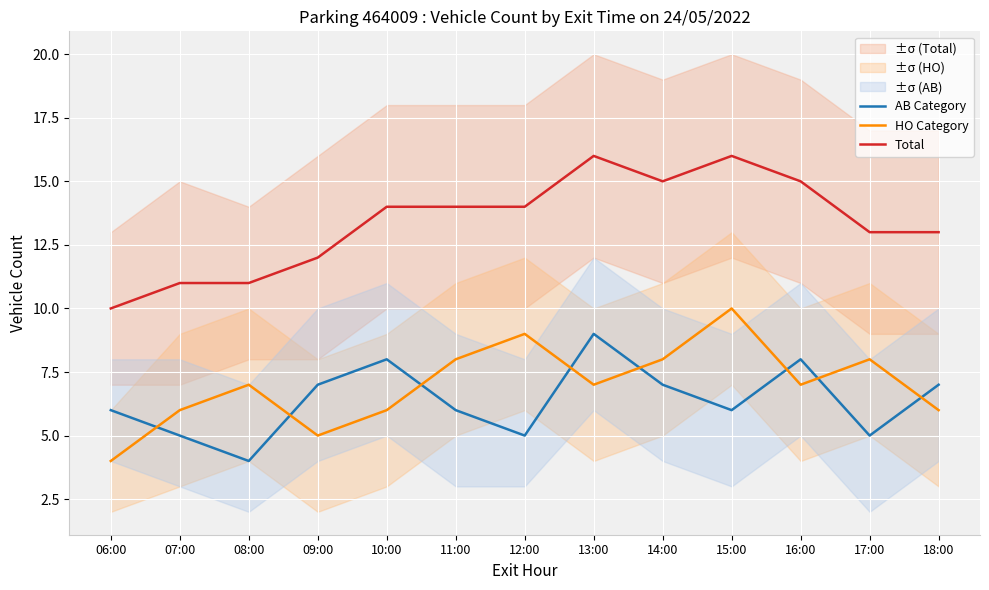

True or false: Total and HO Category cross at least once.

False